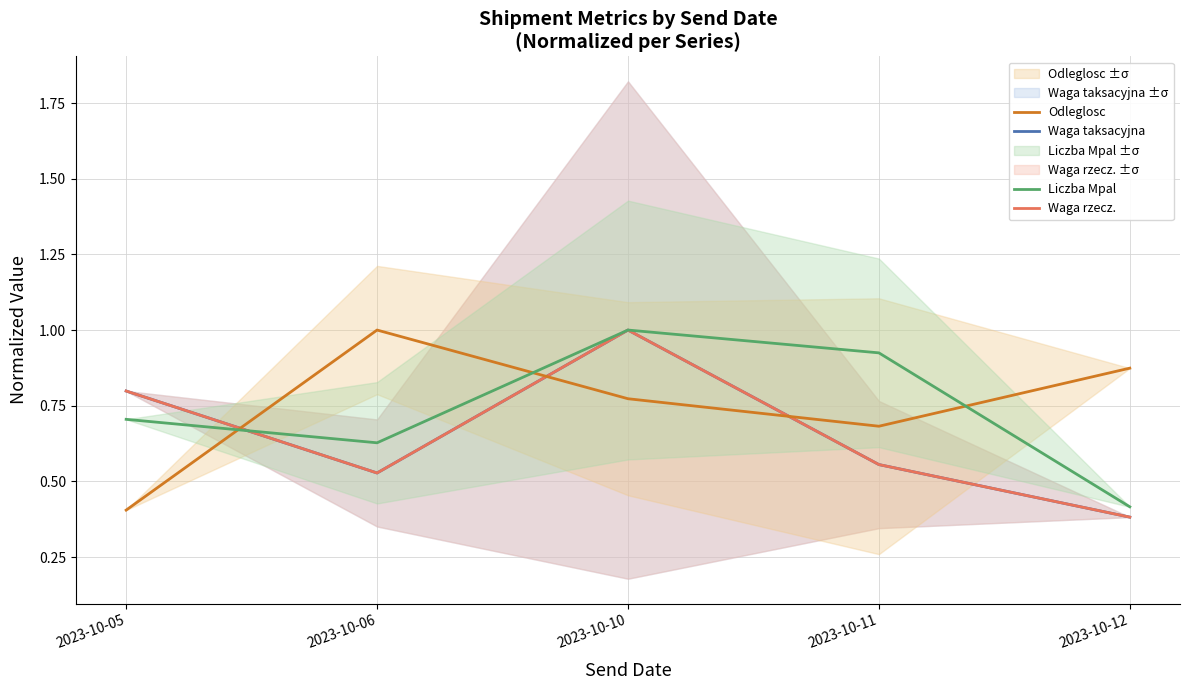

List the labels in order of Waga rzecz. value, largest first.

2023-10-10, 2023-10-05, 2023-10-11, 2023-10-06, 2023-10-12